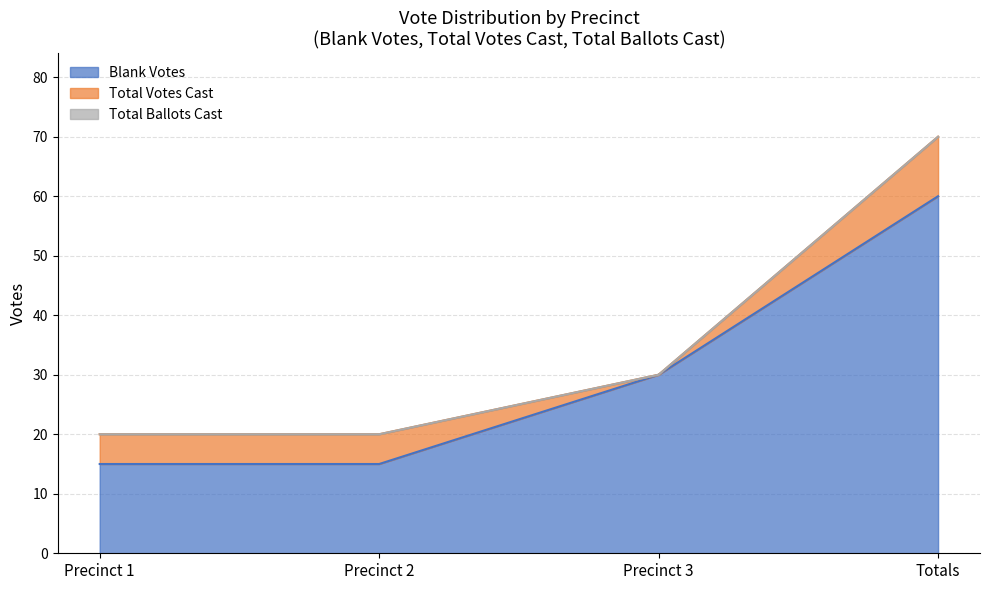

What is the highest value of the Blank Votes series?

60